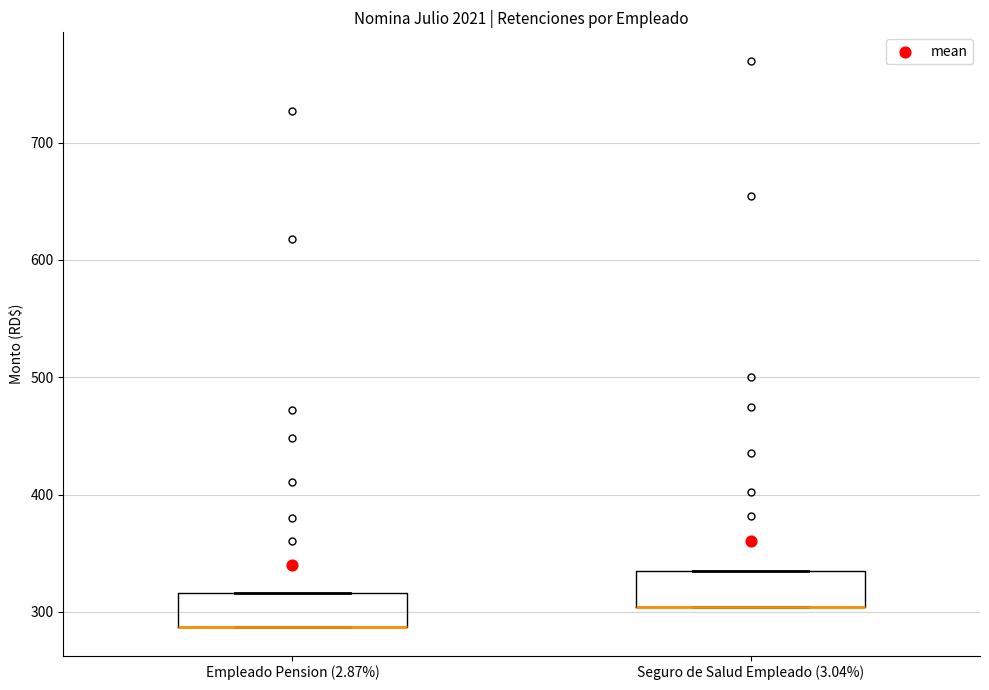

Reading left to right, transcribe this box plot: for each box, give where its median line is, the range the box spans, and where its two whiskers end, as read against the y-axis. The values are not printed on the chart, so give them approximately, as read against the axis.

Empleado Pension (2.87%): median 290 (drawn on the box's lower edge), box 290 to 320, whiskers 290 to 320
Seguro de Salud Empleado (3.04%): median 300 (drawn on the box's lower edge), box 300 to 330, whiskers 300 to 330